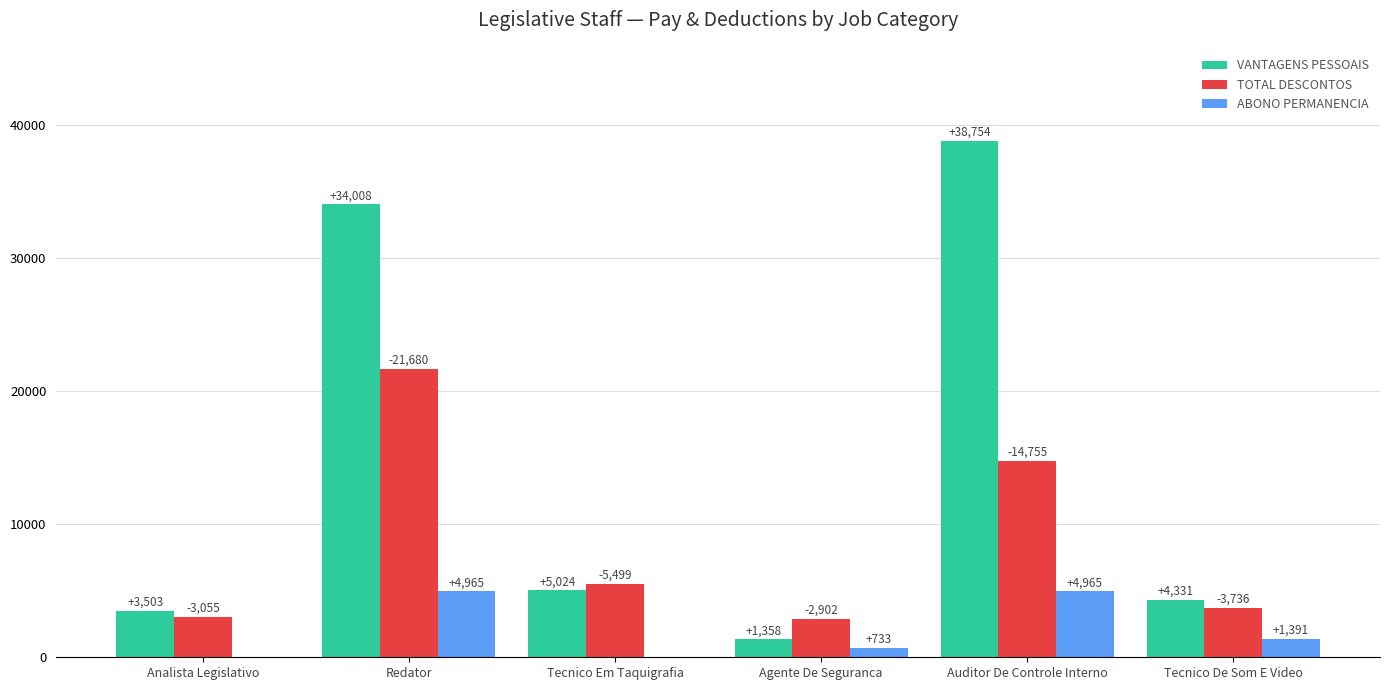

The value of TOTAL DESCONTOS at Redator is 21680.2. True or false?

True